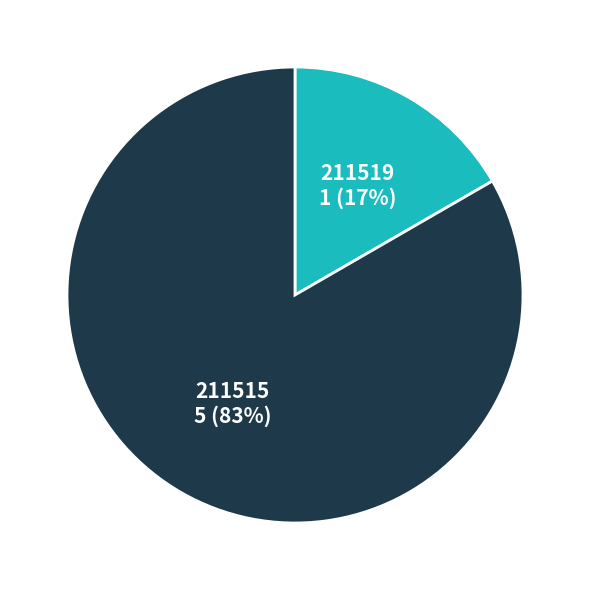

Count the number of slices in the pie.

2